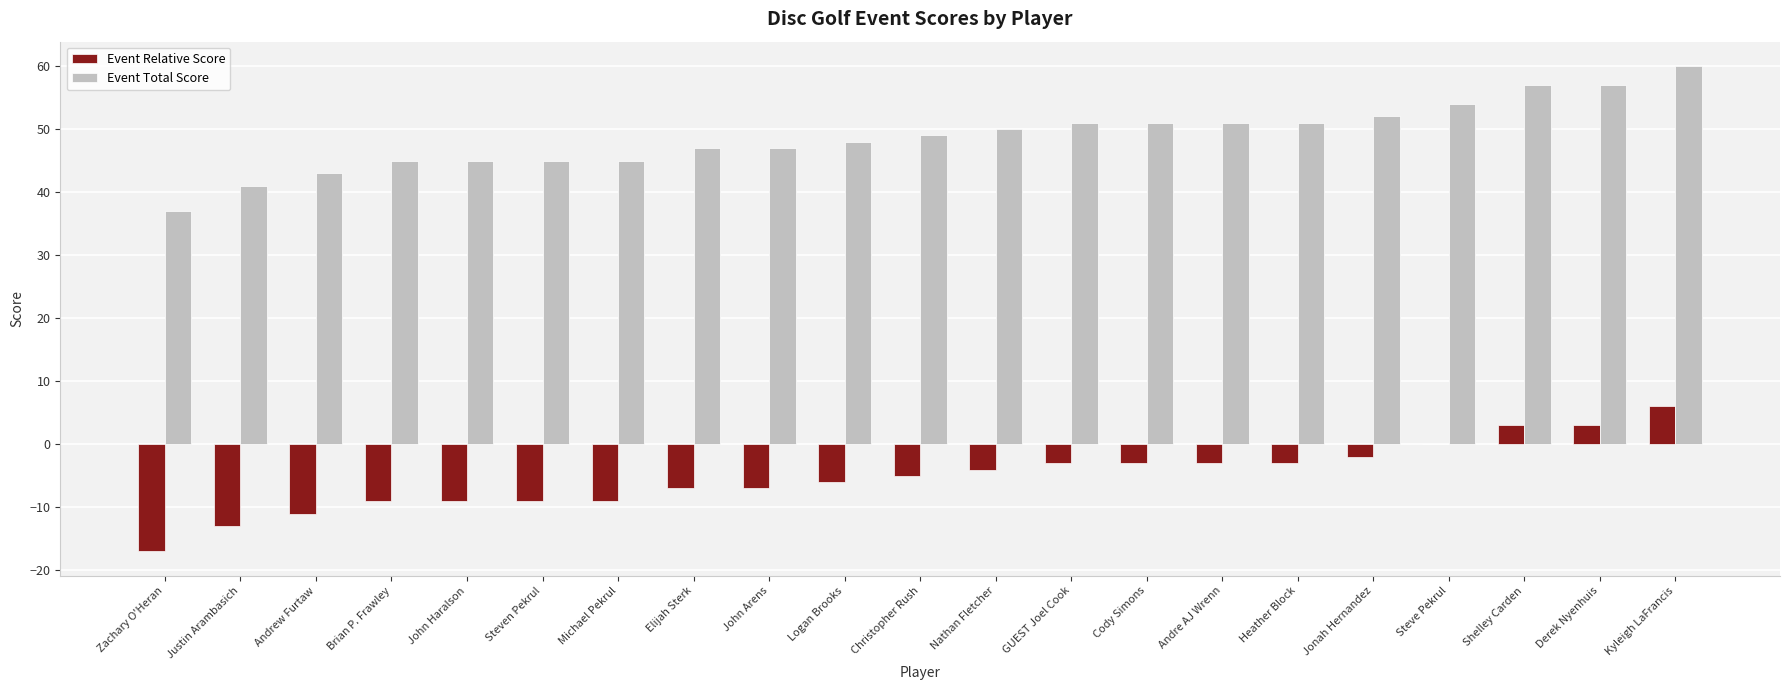

Reading right to left, transcribe all the data shown in this chart.

Event Relative Score: 6	3	3	0	-2	-3	-3	-3	-3	-4	-5	-6	-7	-7	-9	-9	-9	-9	-11	-13	-17
Event Total Score: 60	57	57	54	52	51	51	51	51	50	49	48	47	47	45	45	45	45	43	41	37